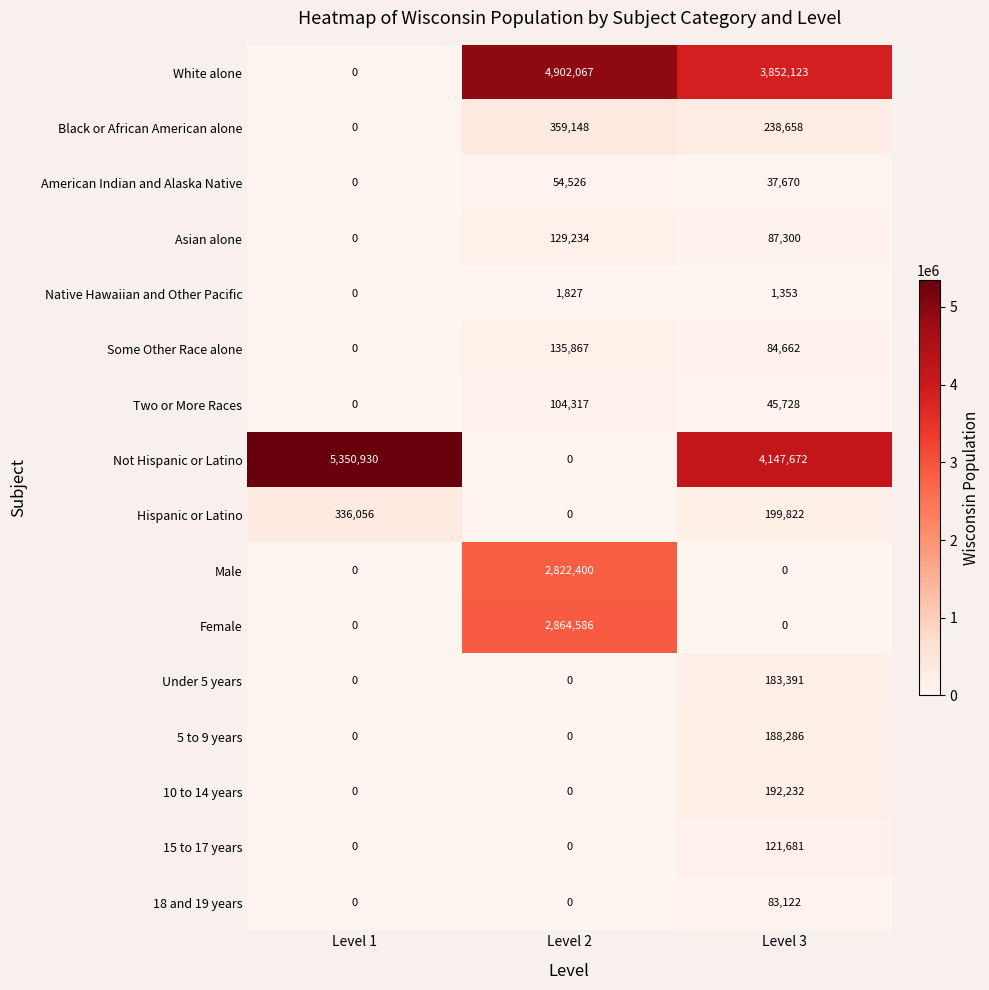

What is the spread (max minus min) of values at Level 3?

4147672